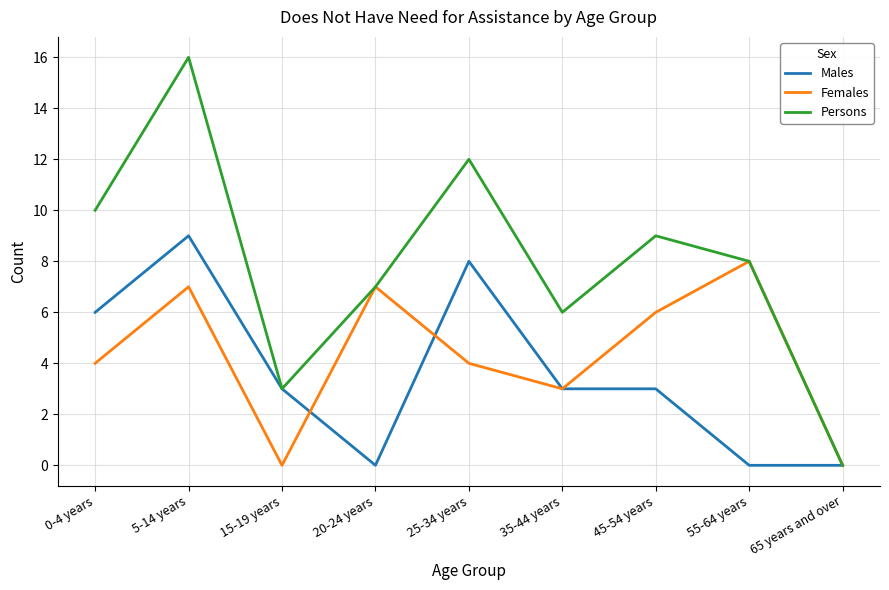

What is the approximate value of Males at 45-54 years?

3